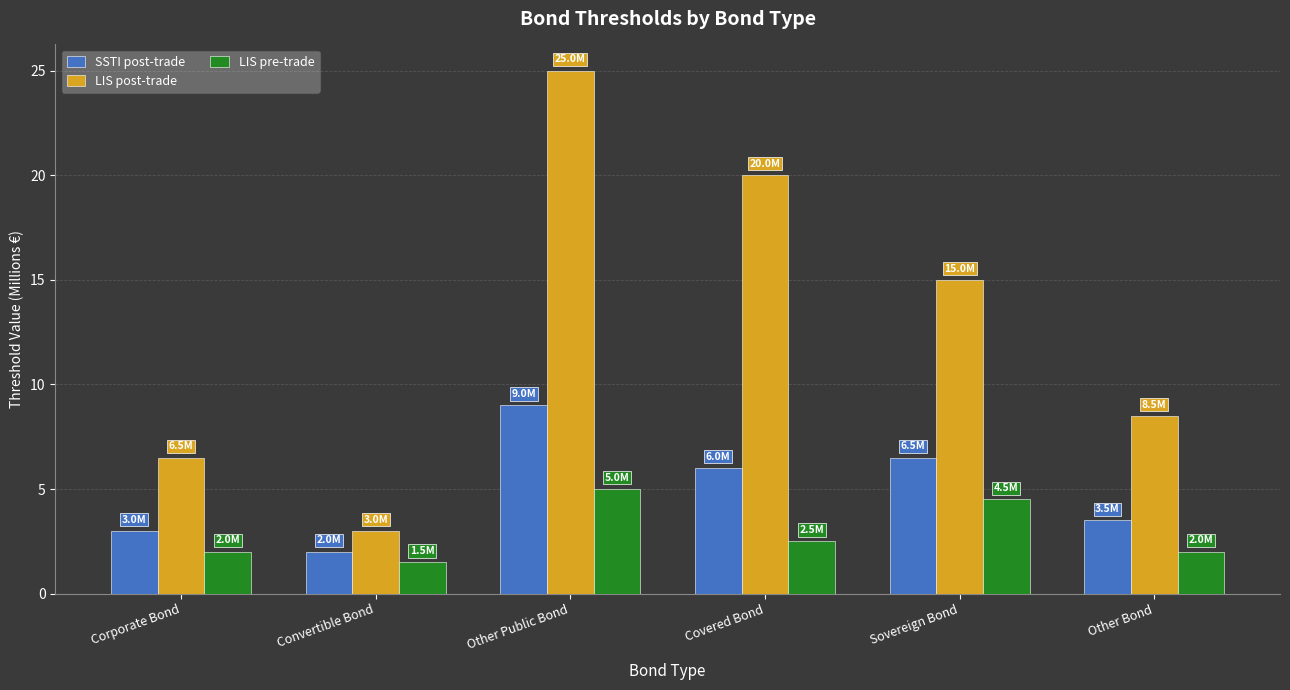

Where is SSTI post-trade nearest to the value 5?

Covered Bond